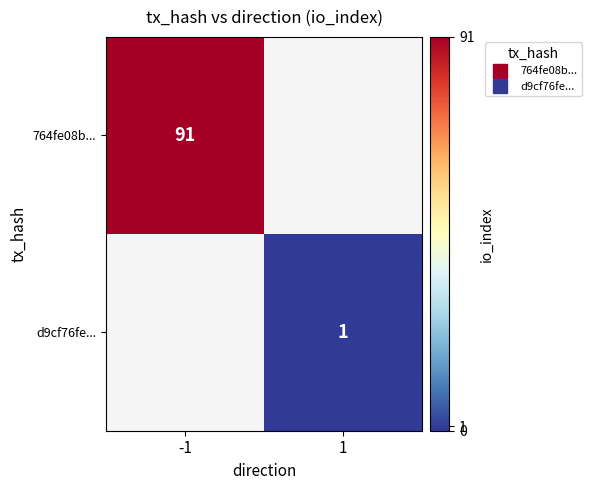

What is the minimum value shown in the chart?

1.0